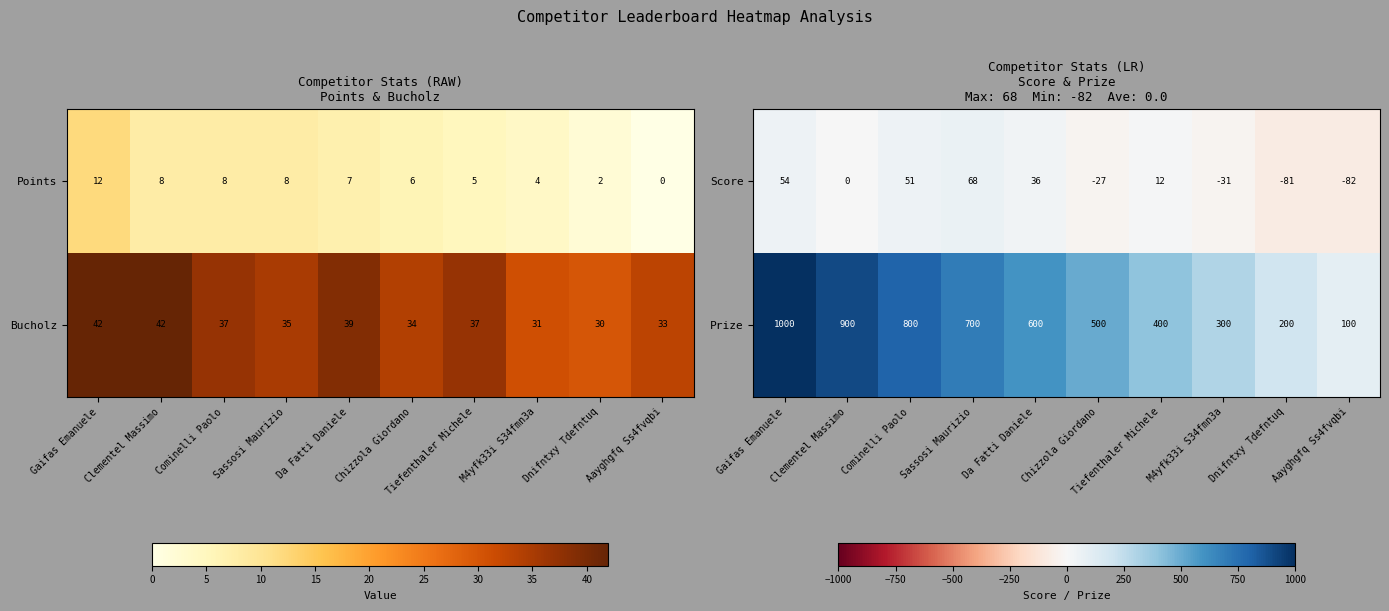

List the labels in order of Score value, largest first.

Sassosi Maurizio, Gaifas Emanuele, Cominelli Paolo, Da Fatti Daniele, Tiefenthaler Michele, Clementel Massimo, Chizzola Giordano, M4yfk33i S34fmn3a, Dnifntxy Tdefntuq, Aayghgfq Ss4fvqbi